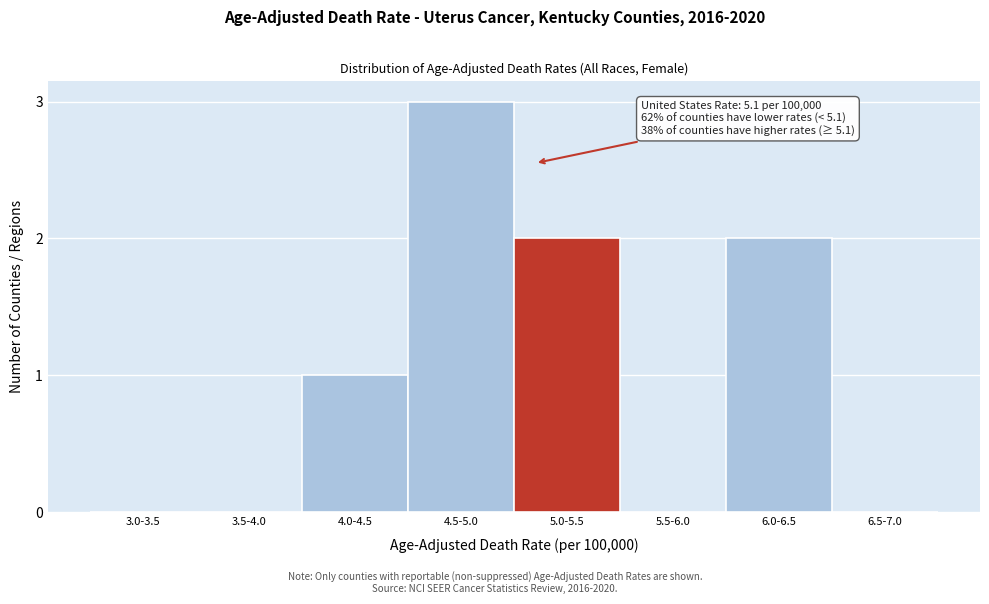

Reading left to right, extract all data points from this chart.

3.0-3.5=0	3.5-4.0=0	4.0-4.5=1	4.5-5.0=3	5.0-5.5=2	5.5-6.0=0	6.0-6.5=2	6.5-7.0=0